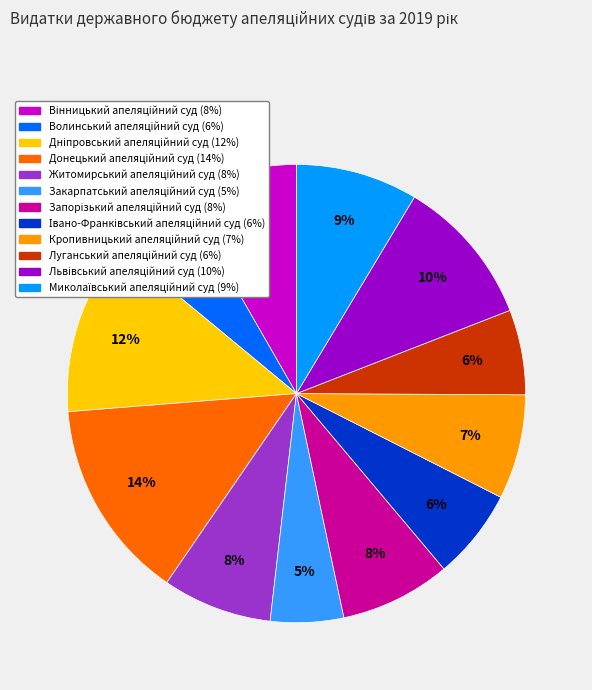

Is there a majority slice in this chart?

No